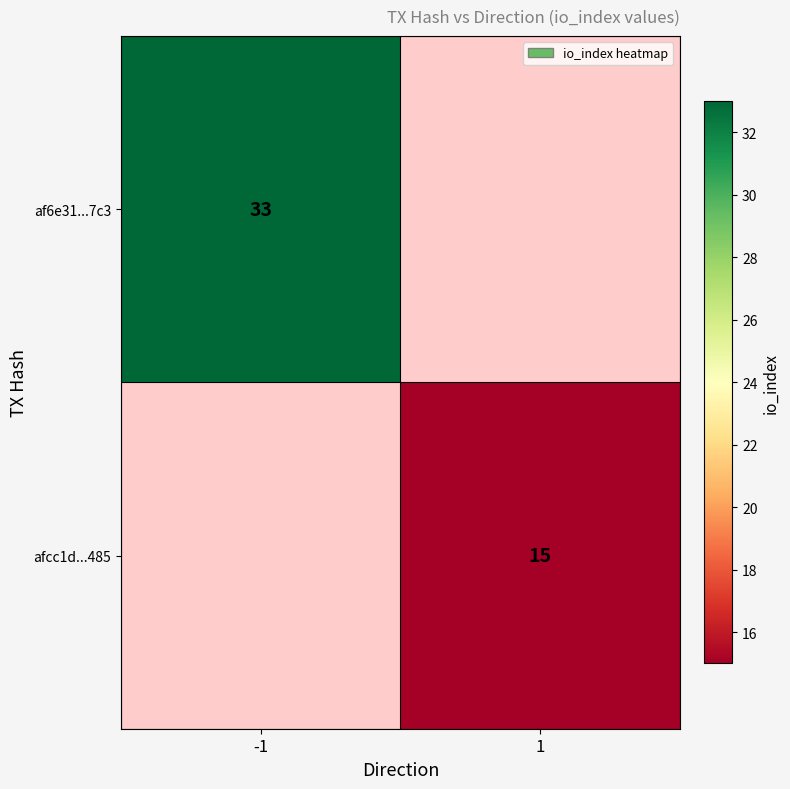

The af6e31...7c3 series shows 33 at -1. True or false?

True